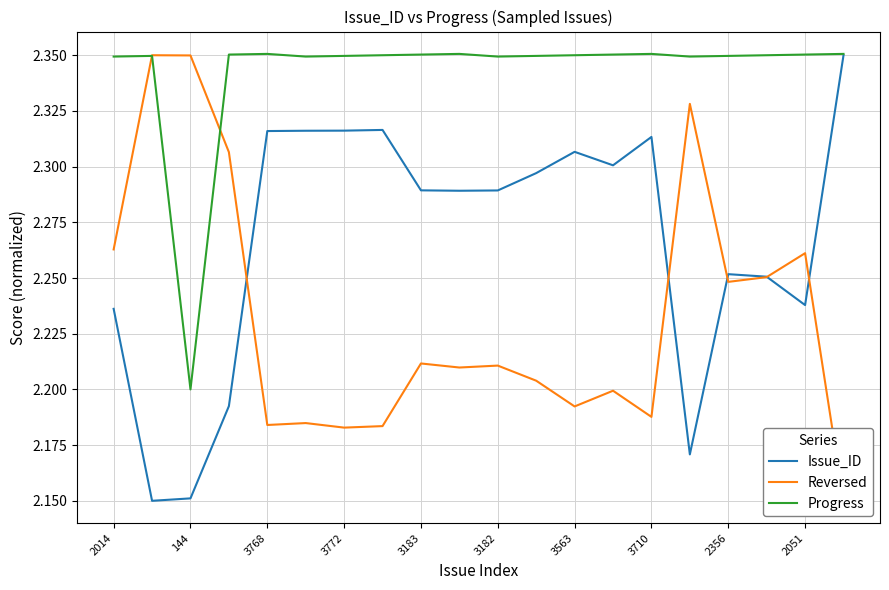

What is the smallest value displayed?

2.1